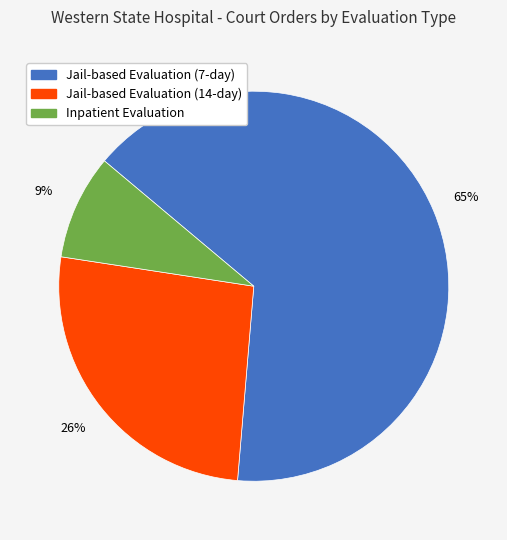

Do Inpatient Evaluation and Jail-based Evaluation (14-day) together represent more than half of the pie?

No